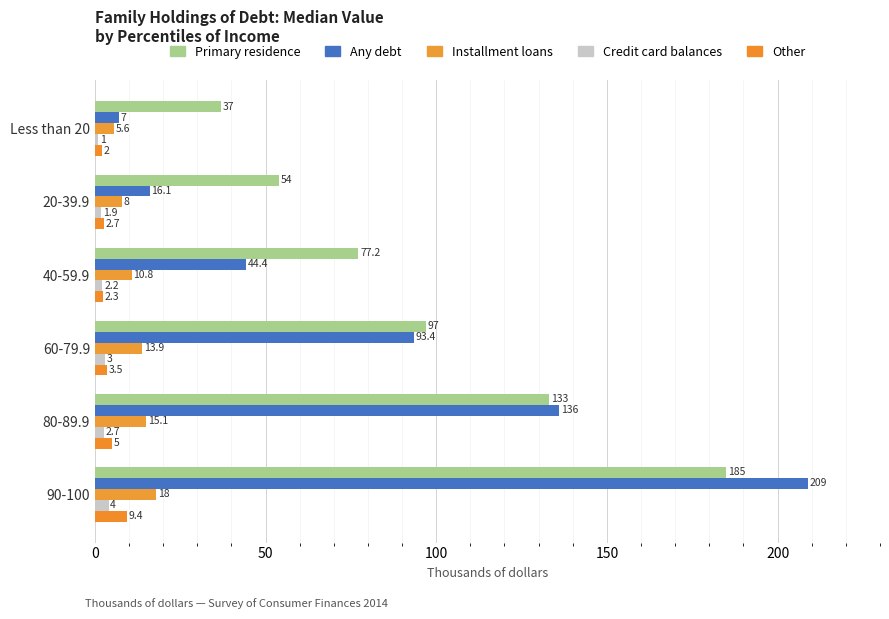

Count the number of data series in this chart.

5